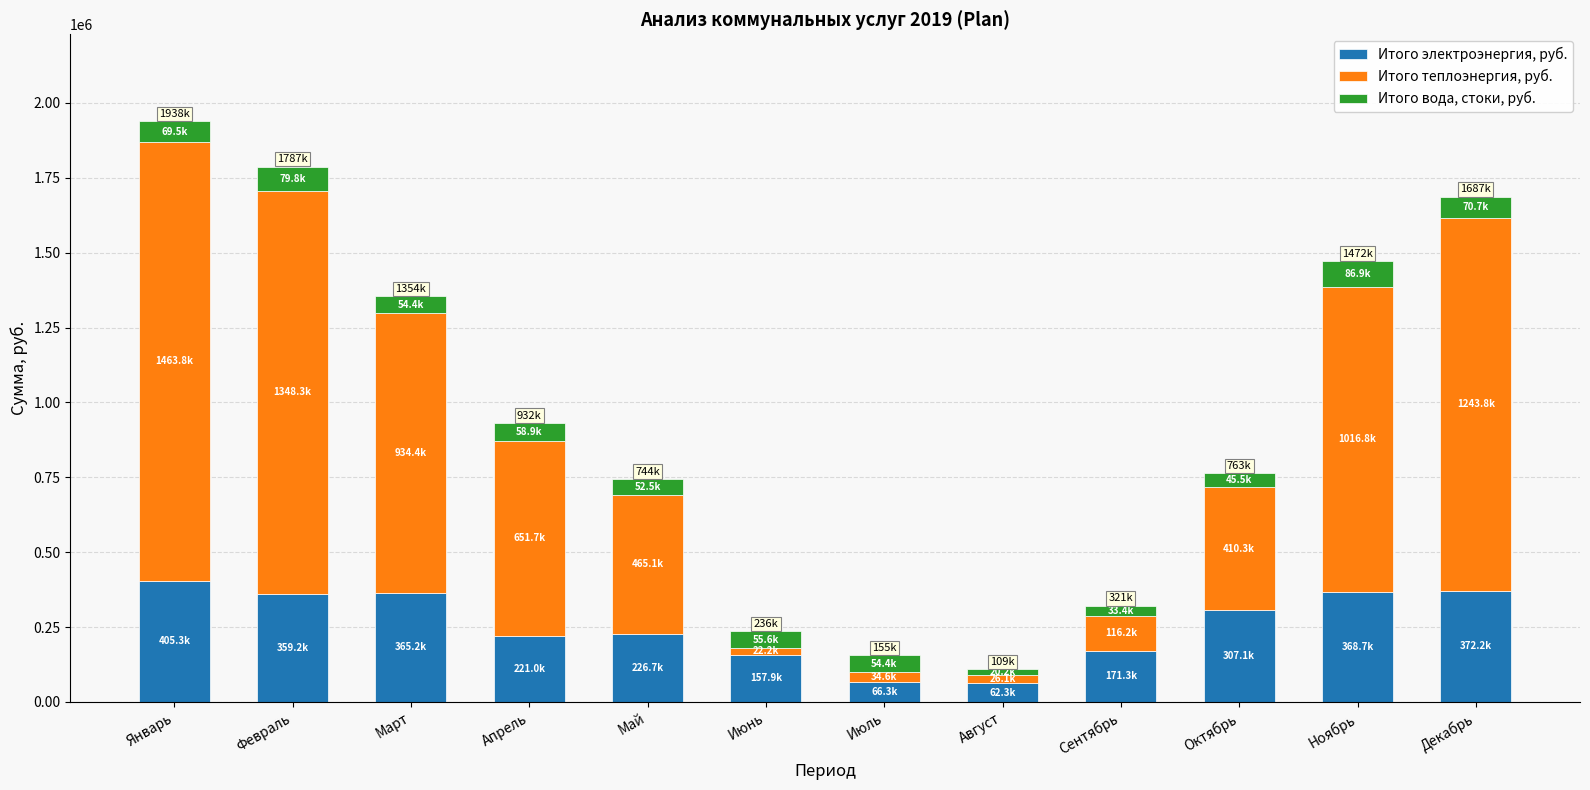

What is the average value of the Итого электроэнергия, руб. series?

256929.3